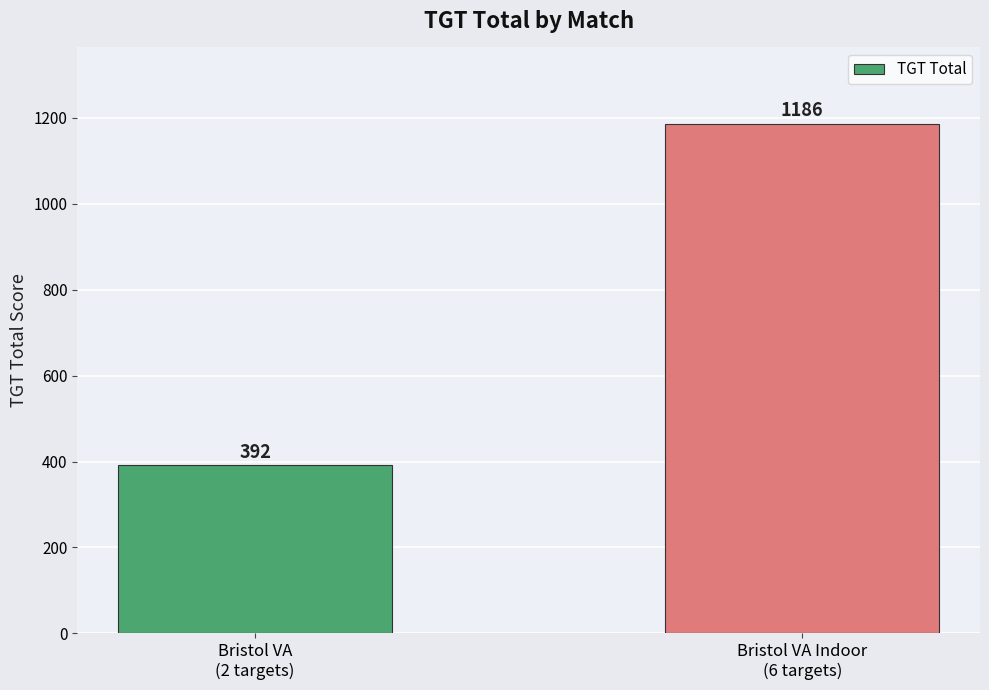

What is the greatest value displayed?

1186